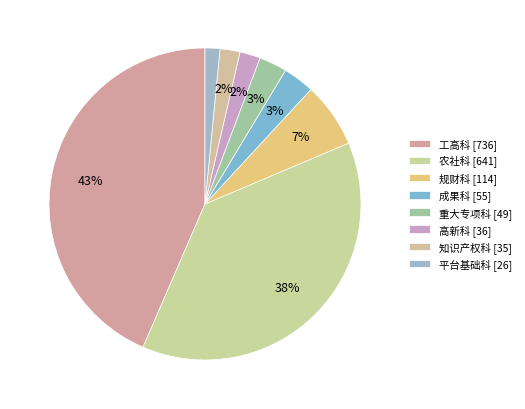

Count the number of slices in the pie.

8